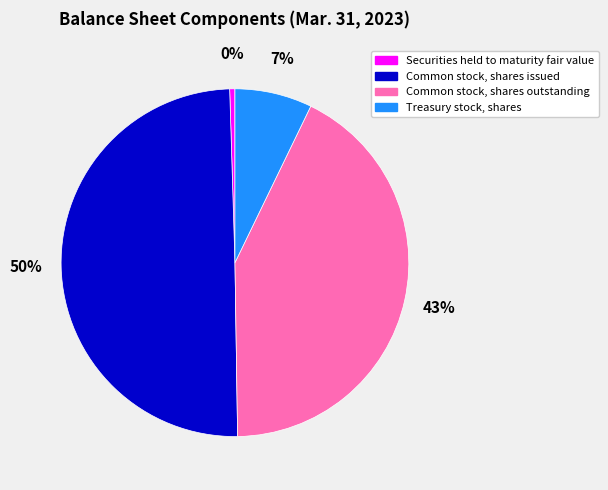

True or false: Common stock, shares outstanding accounts for 43% of the total.

True